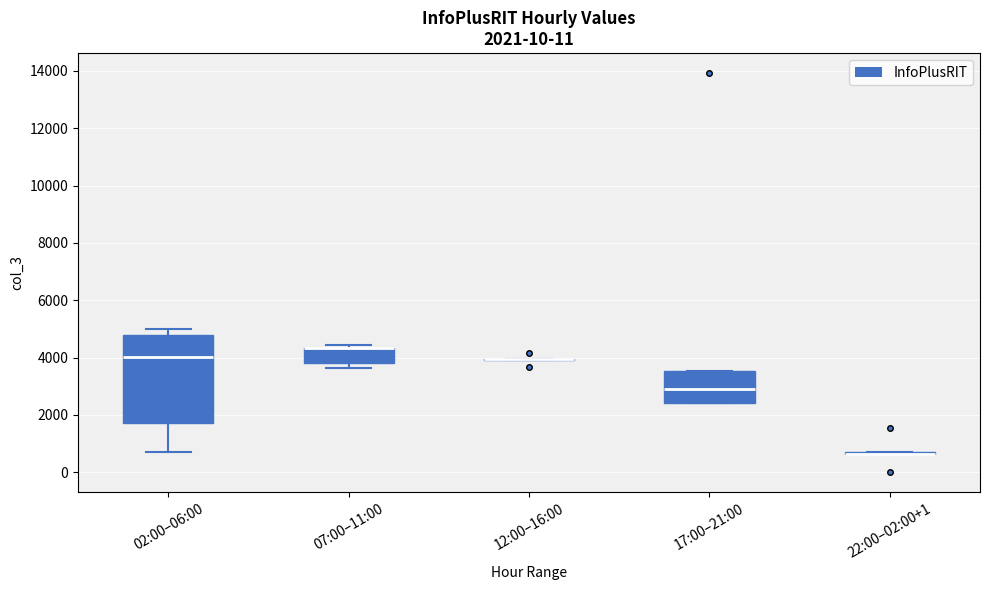

Which box is the tallest, from its lower edge to its upper edge?

02:00–06:00